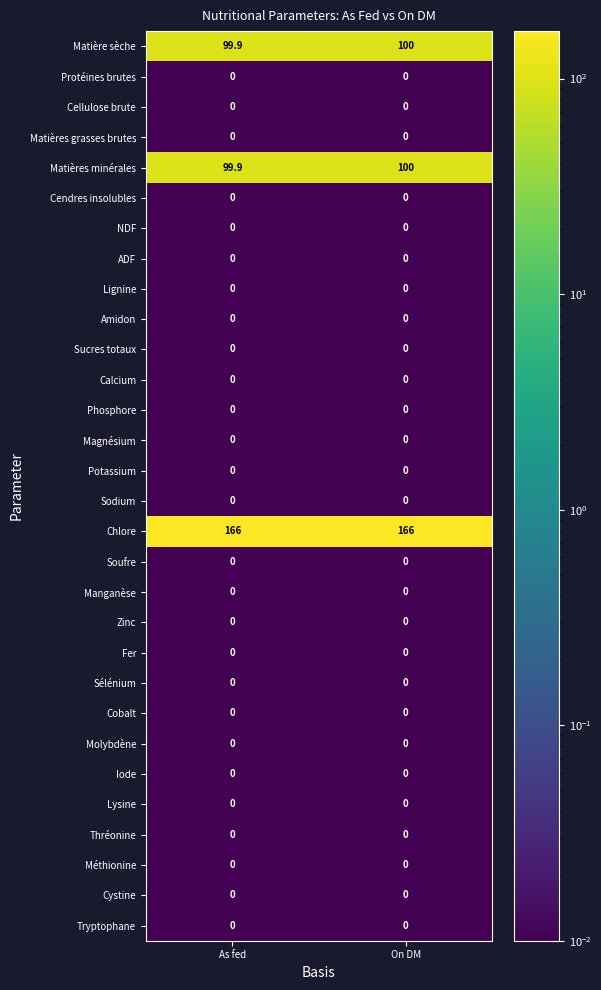

What is the total value across all series at On DM?

366.0